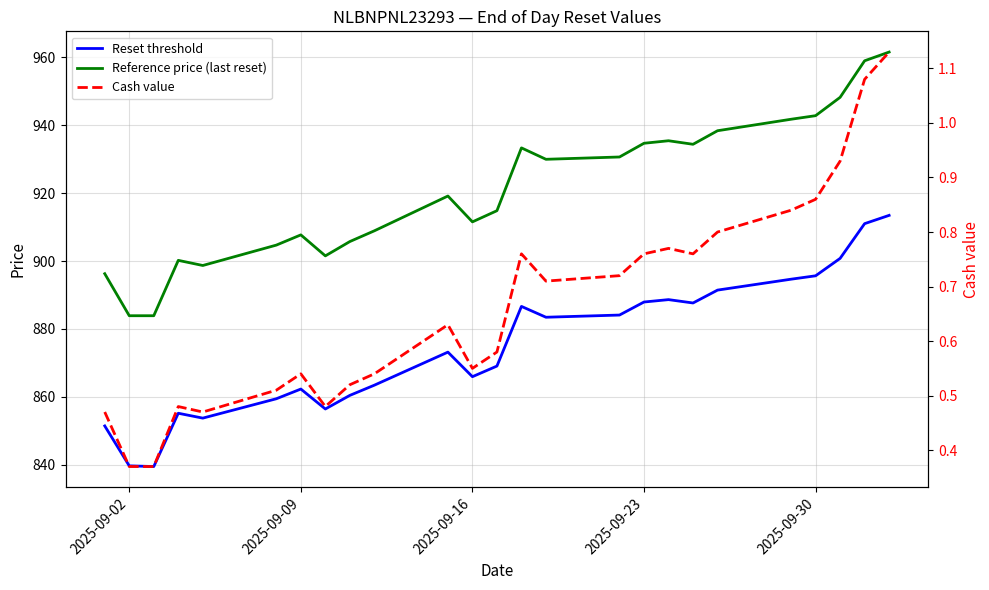

What is the sum of all Reset threshold values?

21875.1